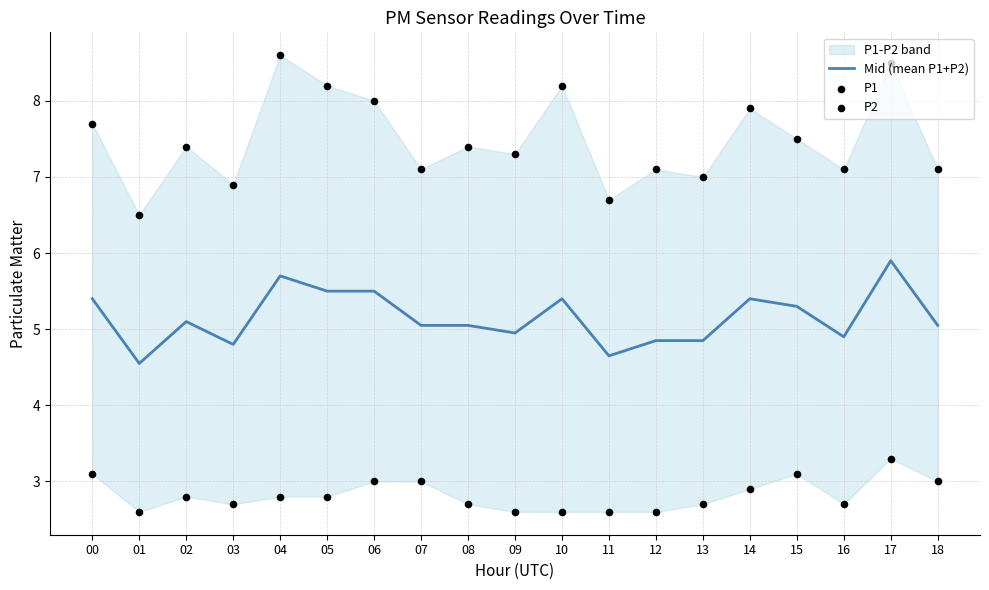

What is the total value across all series at 03?

14.4